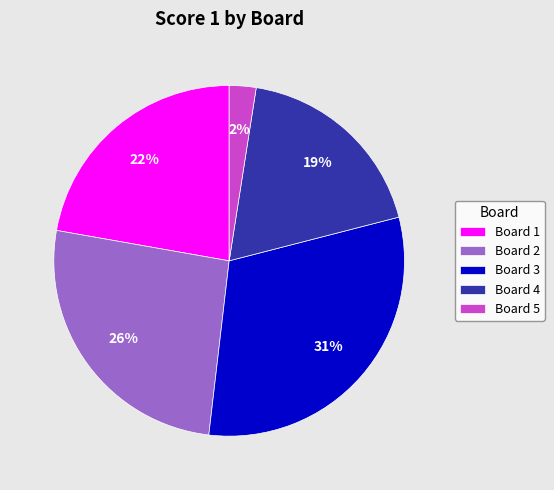

Count the number of slices in the pie.

5